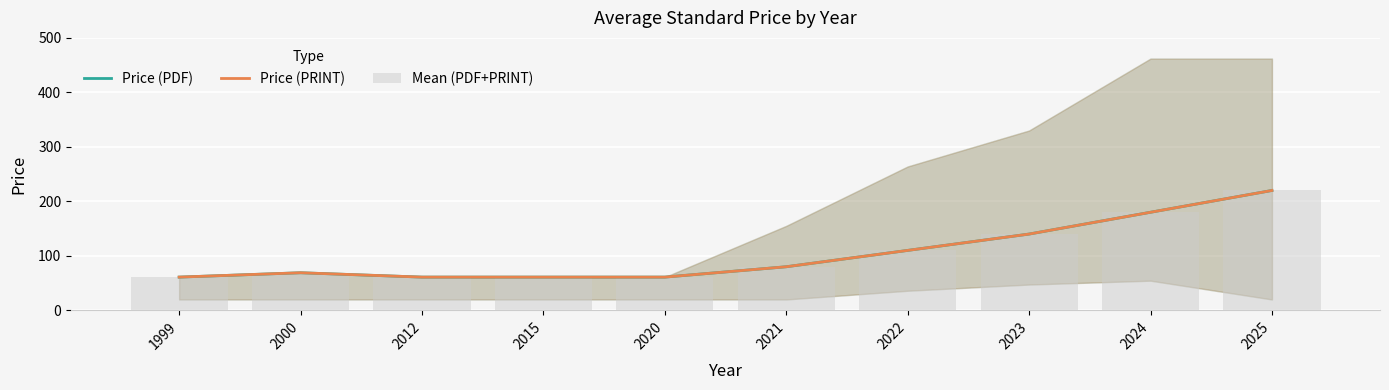

How many groups of bars are there?

10